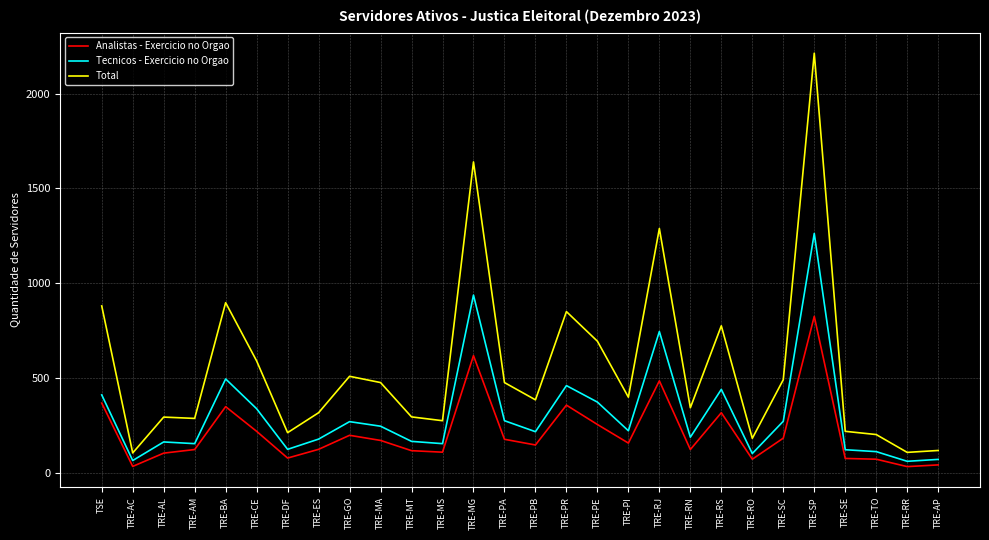

What is the total value across all series at TRE-RJ?

2521